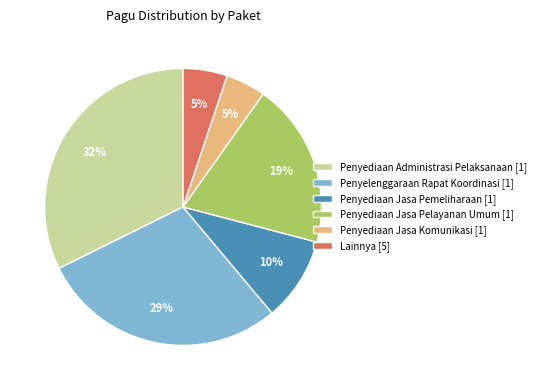

To the nearest percent, what is the average slice percentage?

17%